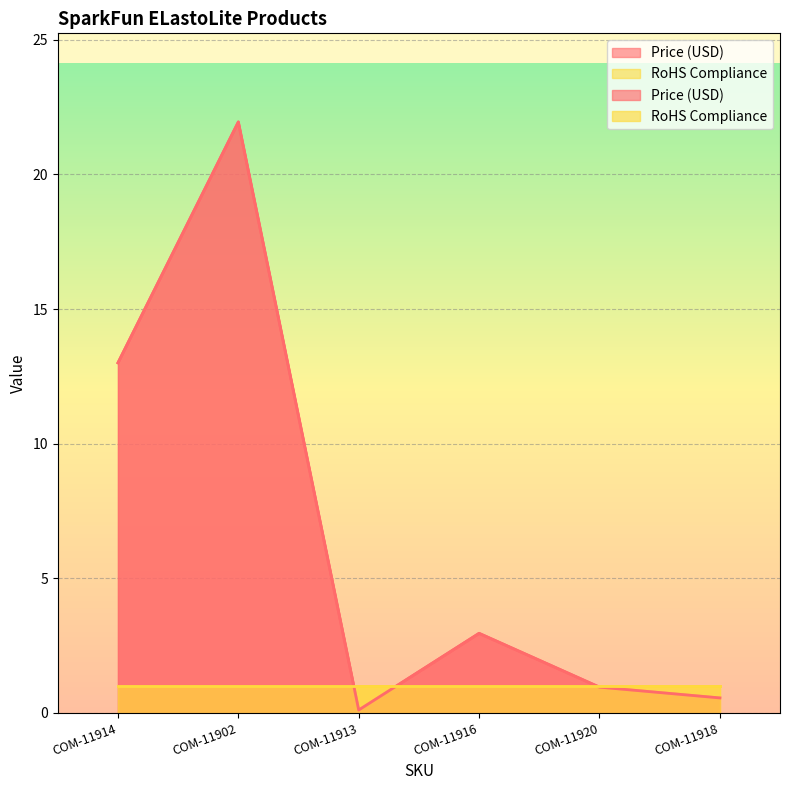

How many lines are shown in the chart?

1